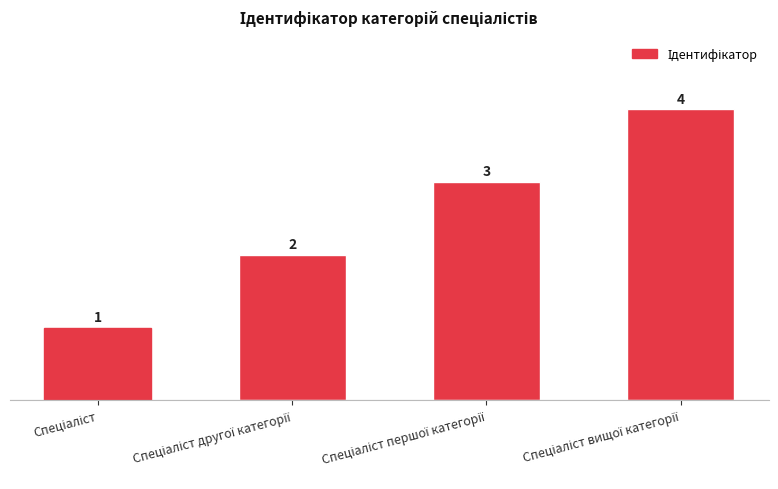

Count the values in the range 2 to 4.

3